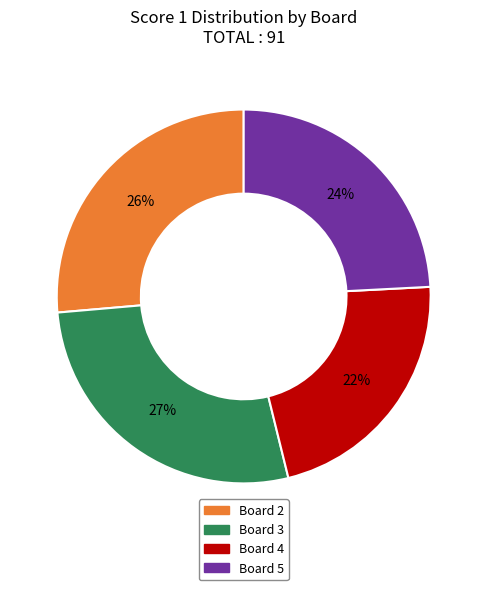

Is there any slice that represents more than half of the pie?

No